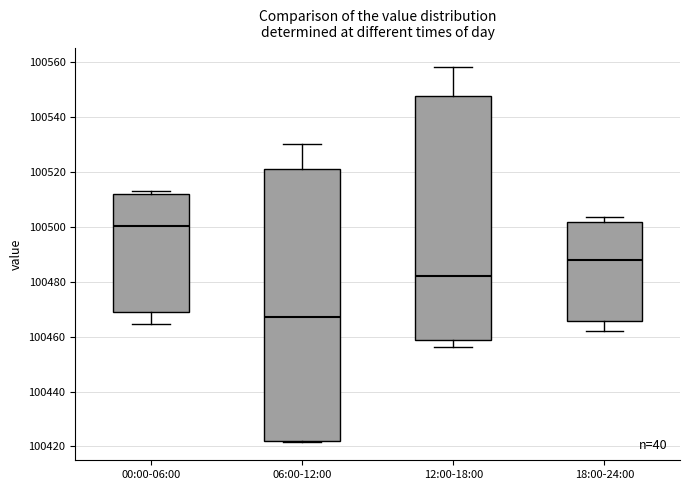

Which box's median line is the highest?

00:00-06:00